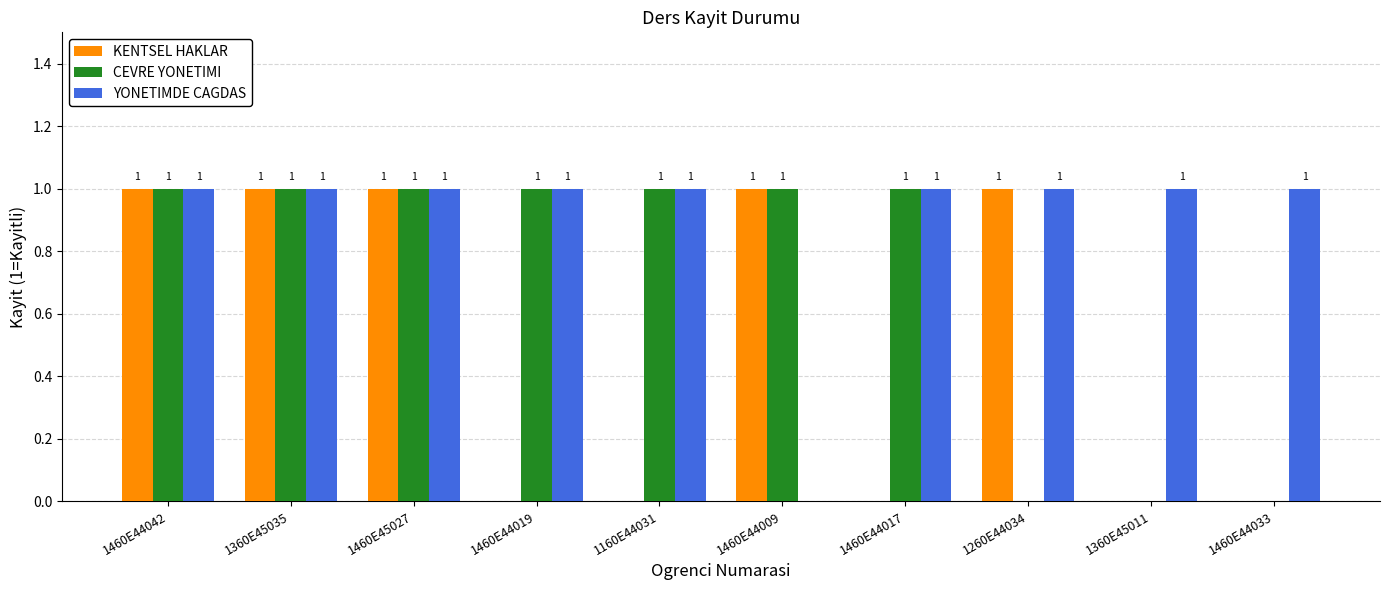

How many values in CEVRE YONETIMI are above zero?

7